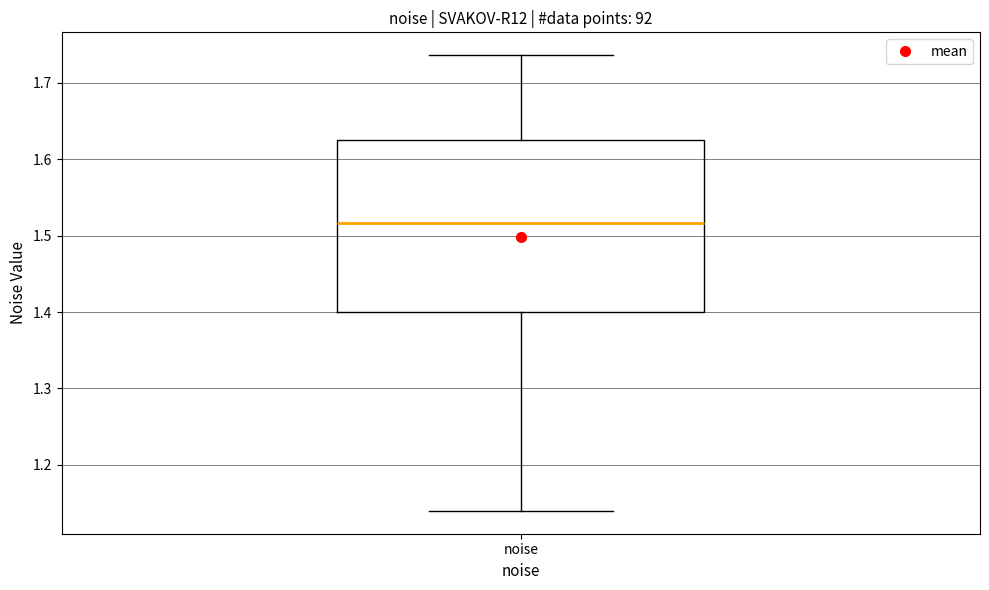

Read this box plot against the y-axis: the position of the median line, the range covered by the box, and the ends of both whiskers. The values are not printed on the chart, so give them approximately, as read against the axis.

median 1.52, box 1.40 to 1.63, whiskers 1.14 to 1.74